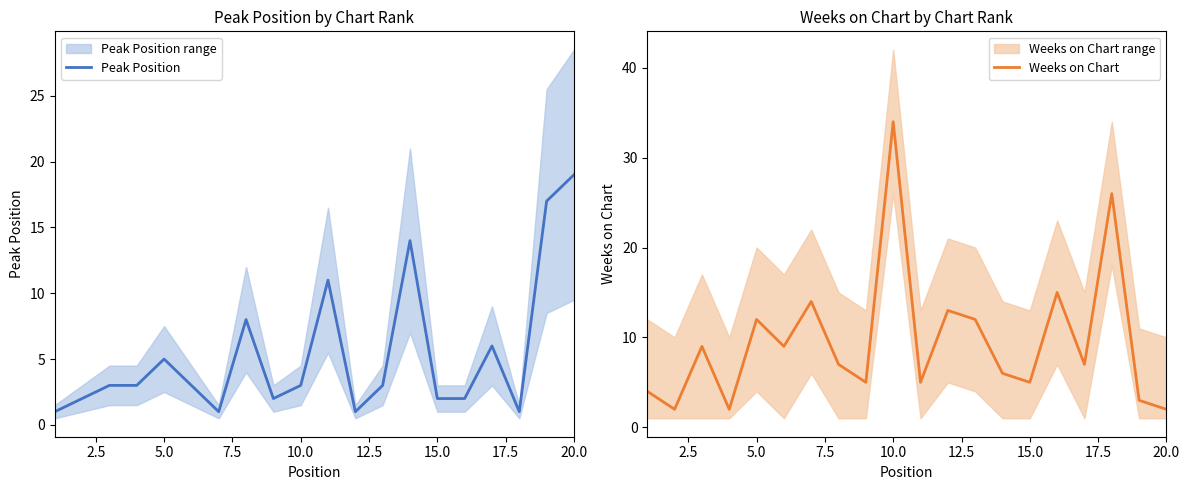

Count the number of data series in this chart.

2